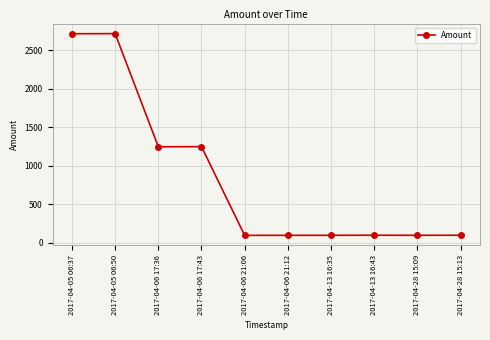

True or false: the data has more than 1 interior local peaks.

True